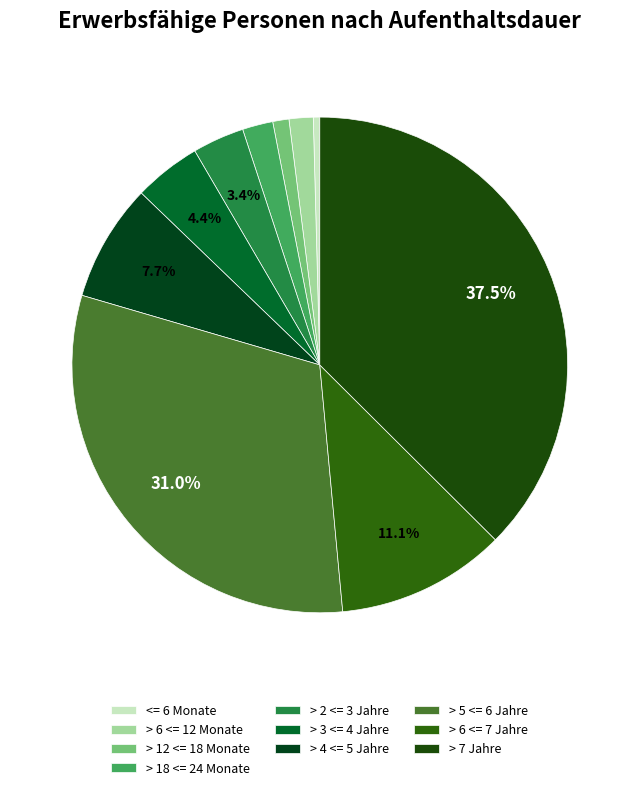

To the nearest percent, what is the difference between the largest and smallest slice percentages?

37%